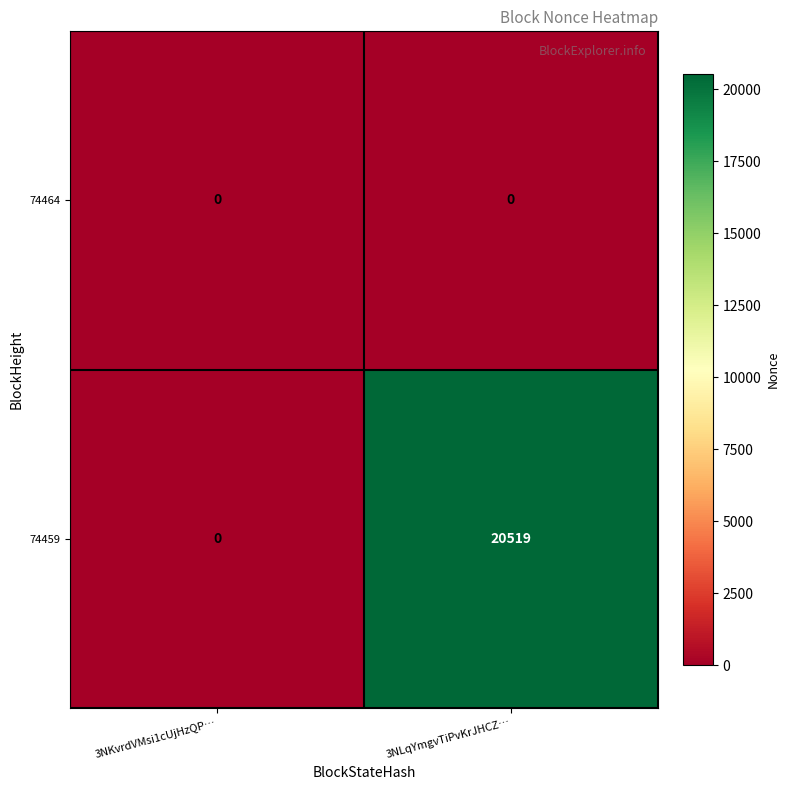

At which category does the chart reach its peak across all series?

3NLqYmgvTiPvKrJHCZ…